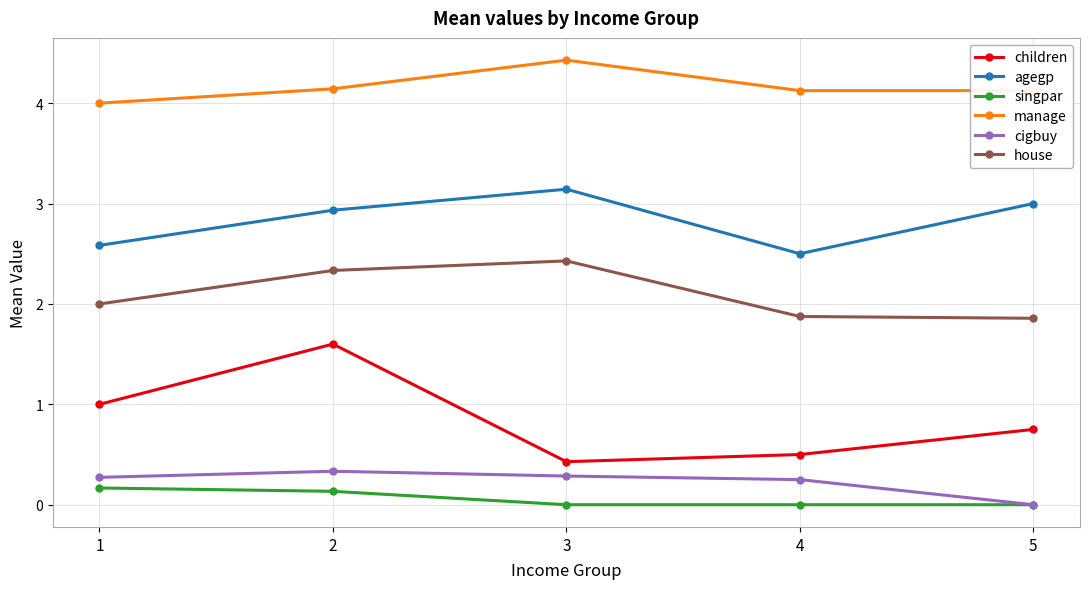

Is the value of house at 1 greater than the value of manage at 5?

No